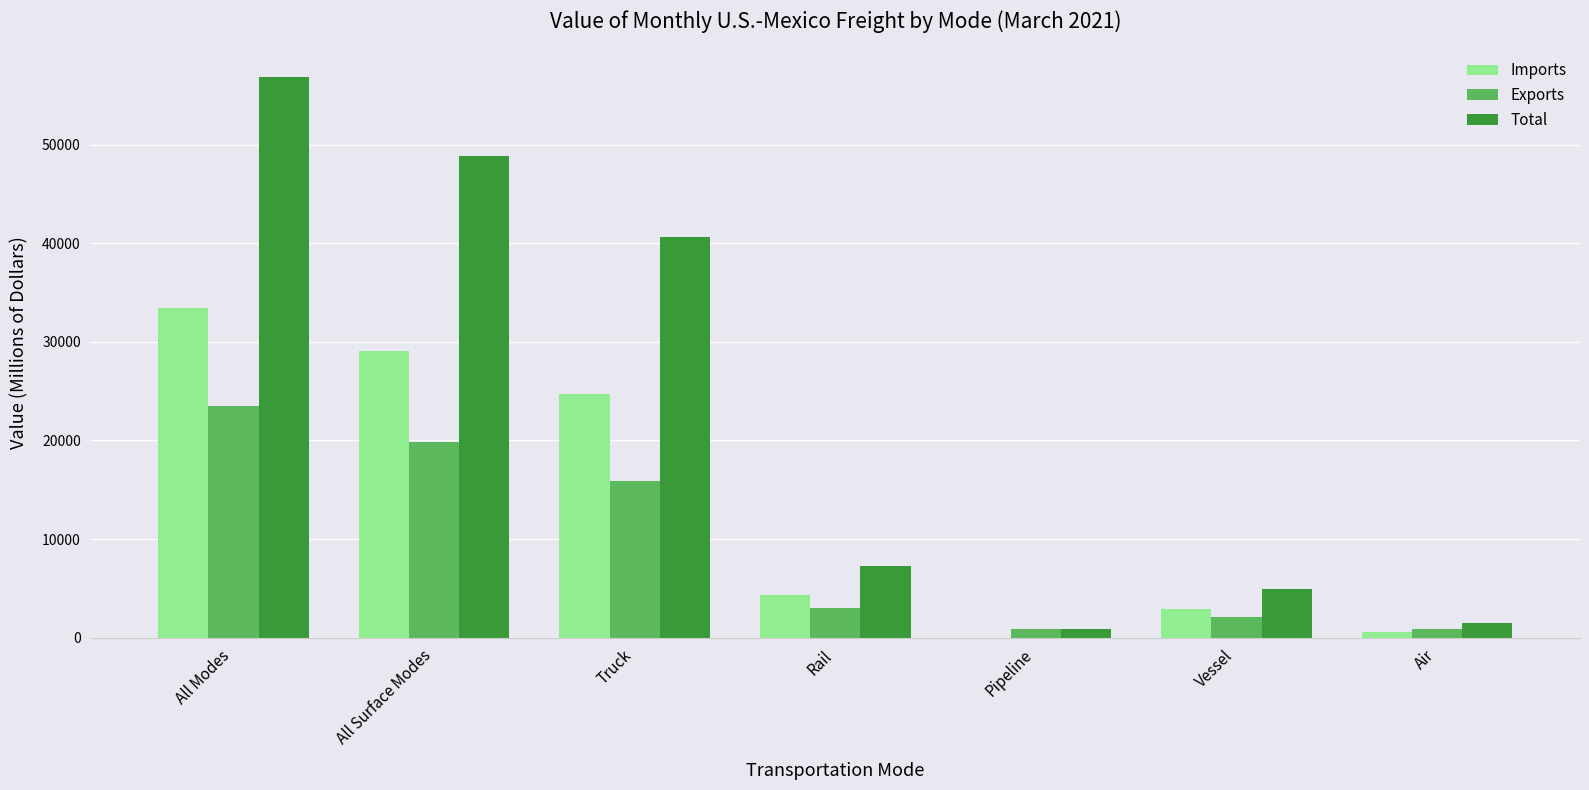

How many series are shown in this chart?

3